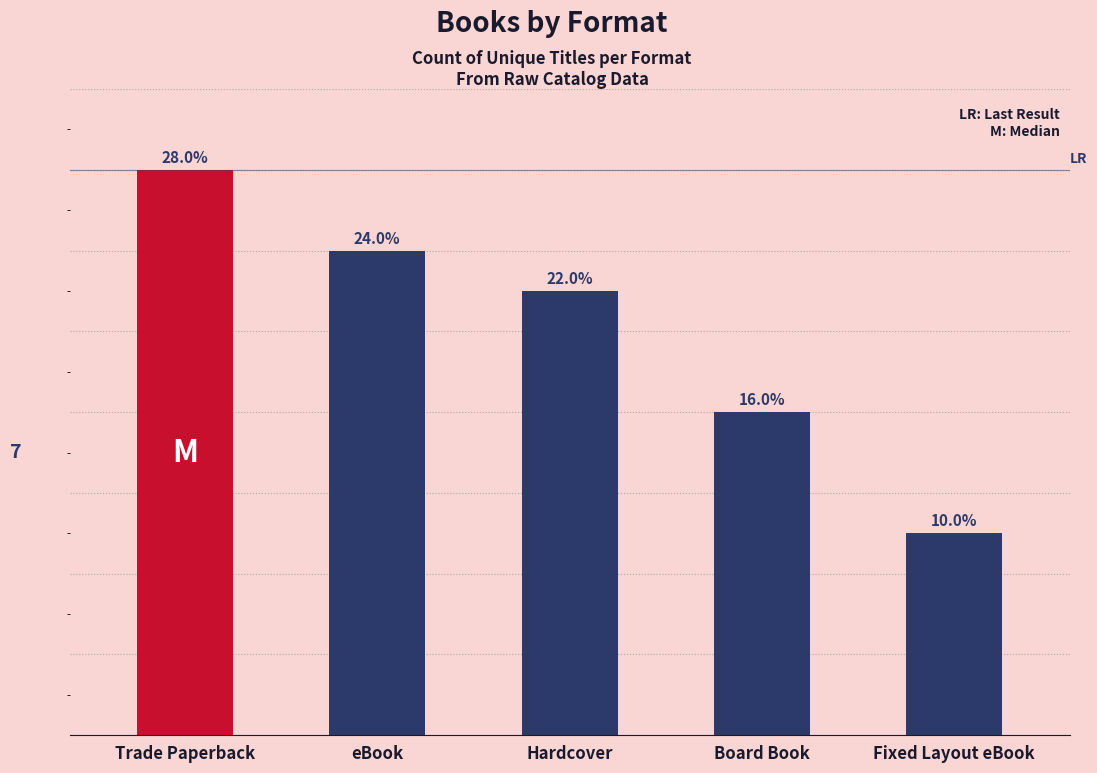

What is the sum of the values at Hardcover and Board Book?

19